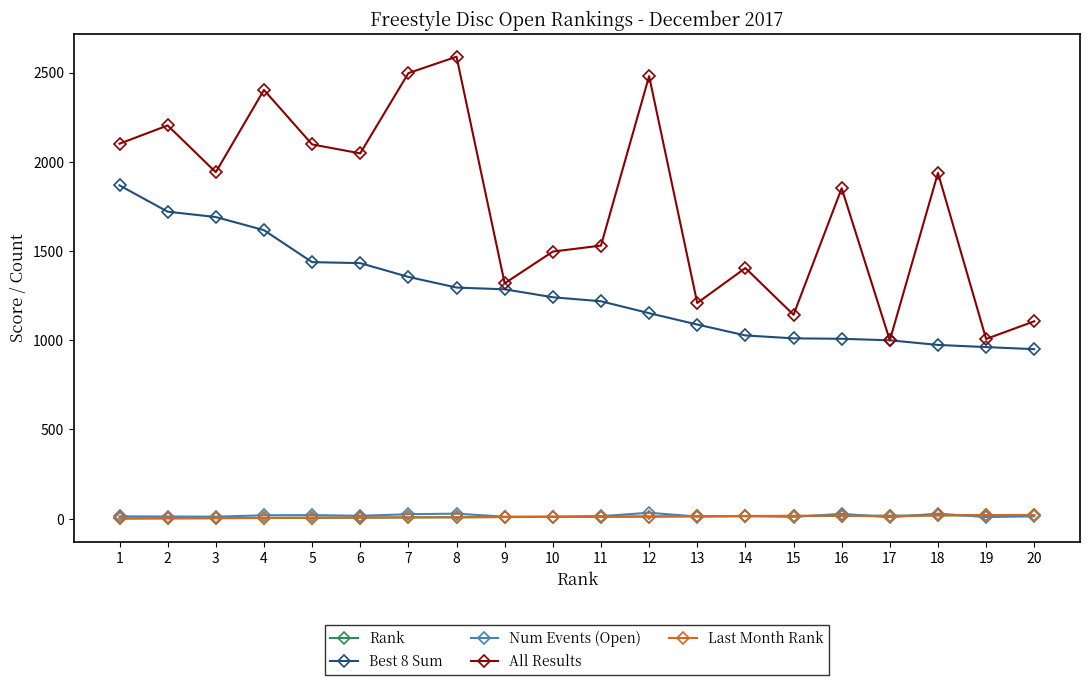

What is the approximate value of Num Events (Open) at 13?

12.0